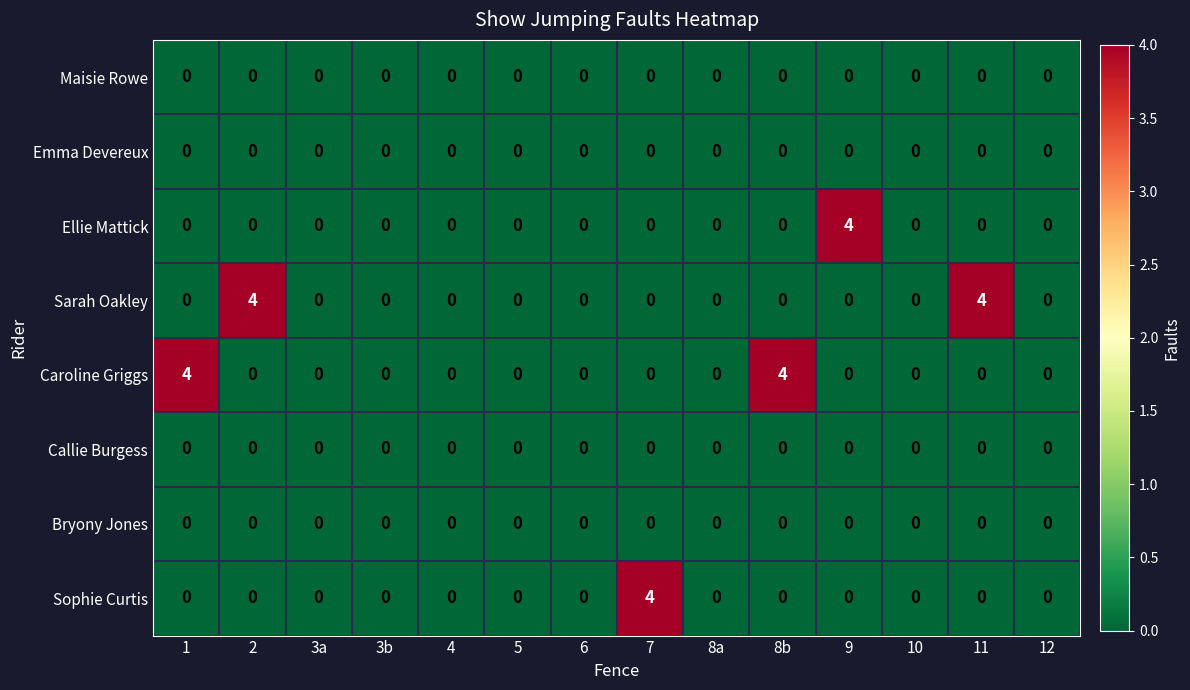

Which category has the highest value in the Sophie Curtis series?

7